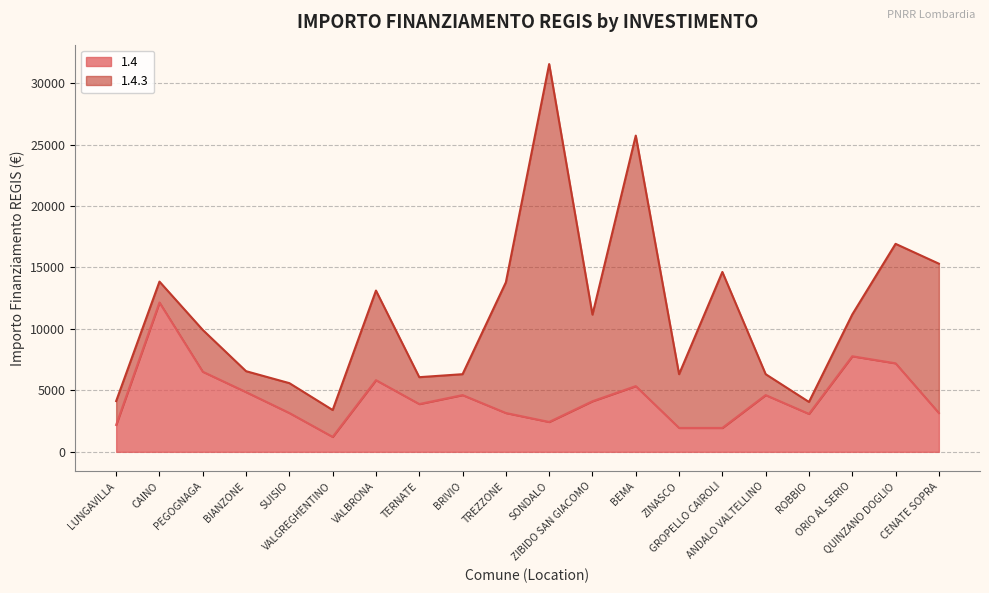

Where is the first local maximum?

CAINO